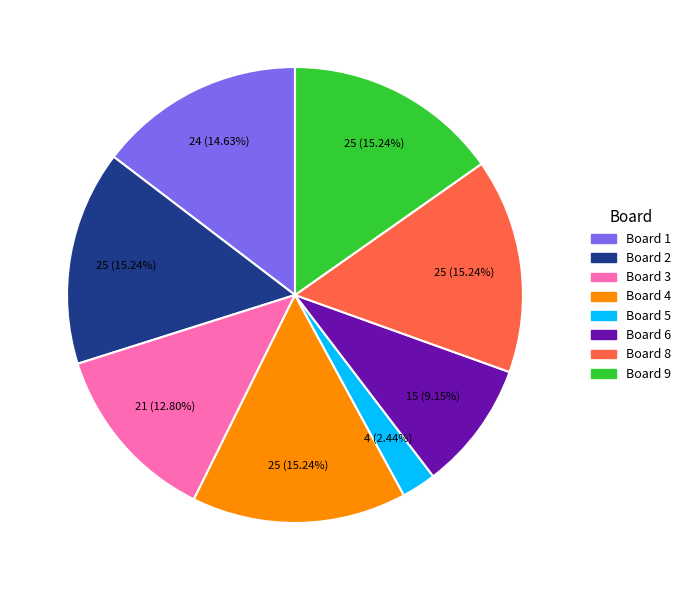

Which category has the smallest portion of the pie?

Board 5